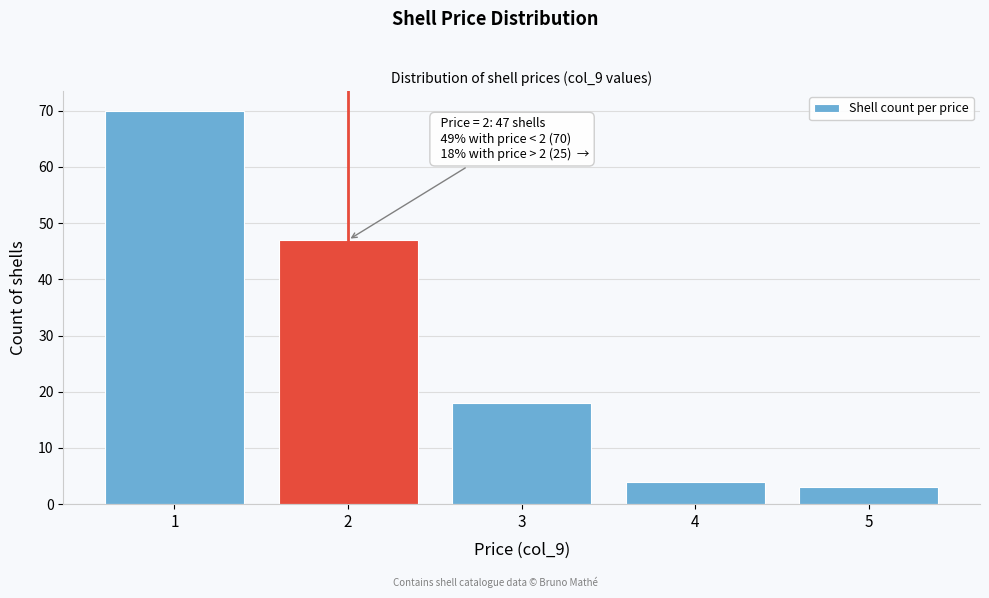

Reading left to right, what are all the values shown in this chart?

1=70	2=47	3=18	4=4	5=3